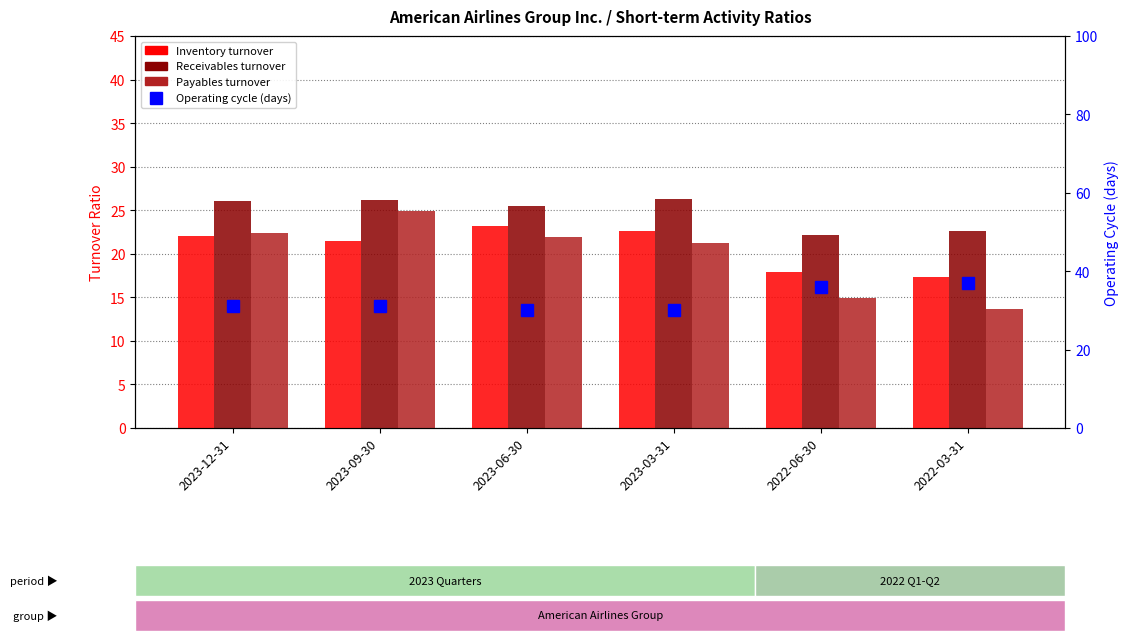

Which series changed the most between 2023-12-31 and 2023-03-31?

Payables turnover